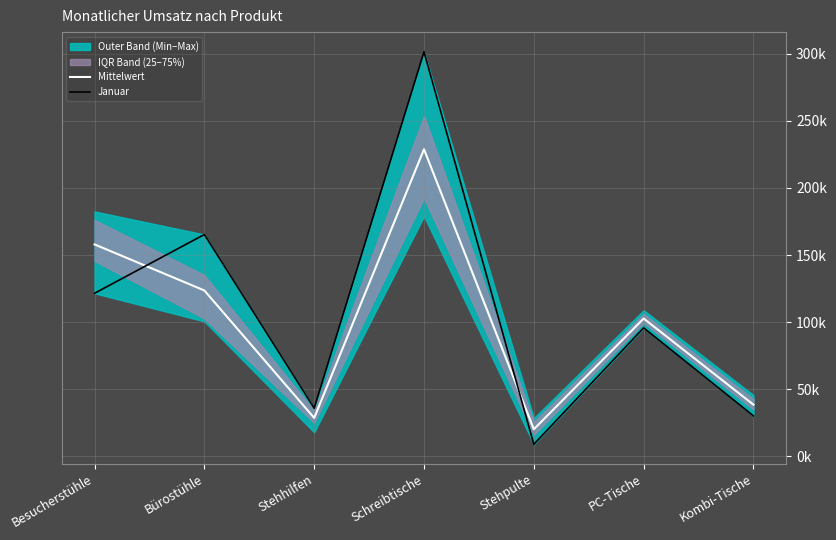

Which series changed the most between Stehpulte and Kombi-Tische?

Januar